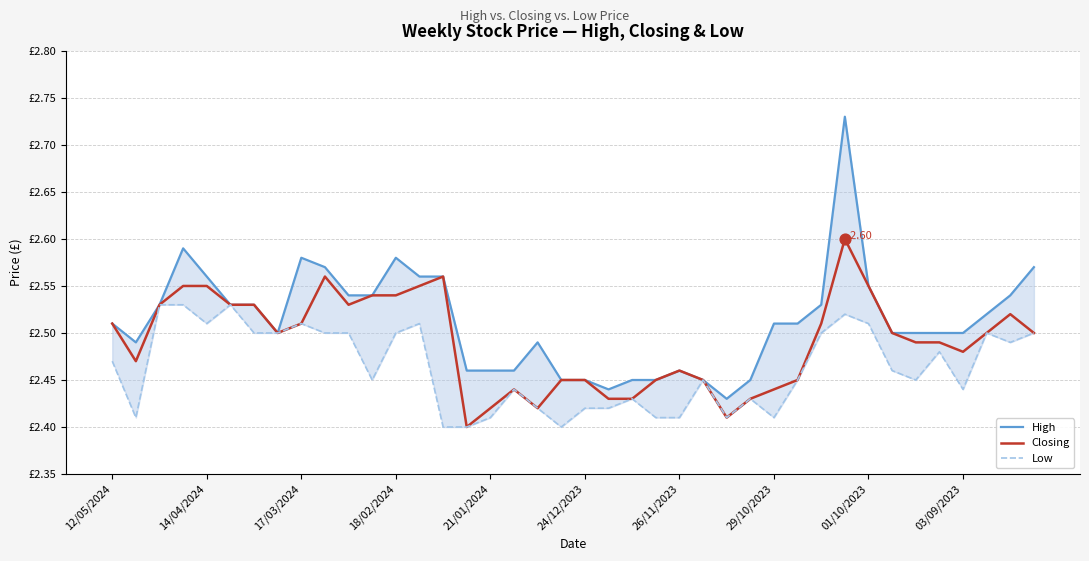

At how many categories does at least one series exceed 2?

40